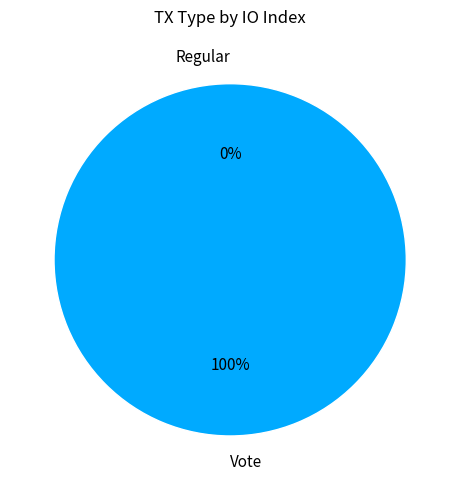

Rank the categories by value from highest to lowest.

Vote, Regular